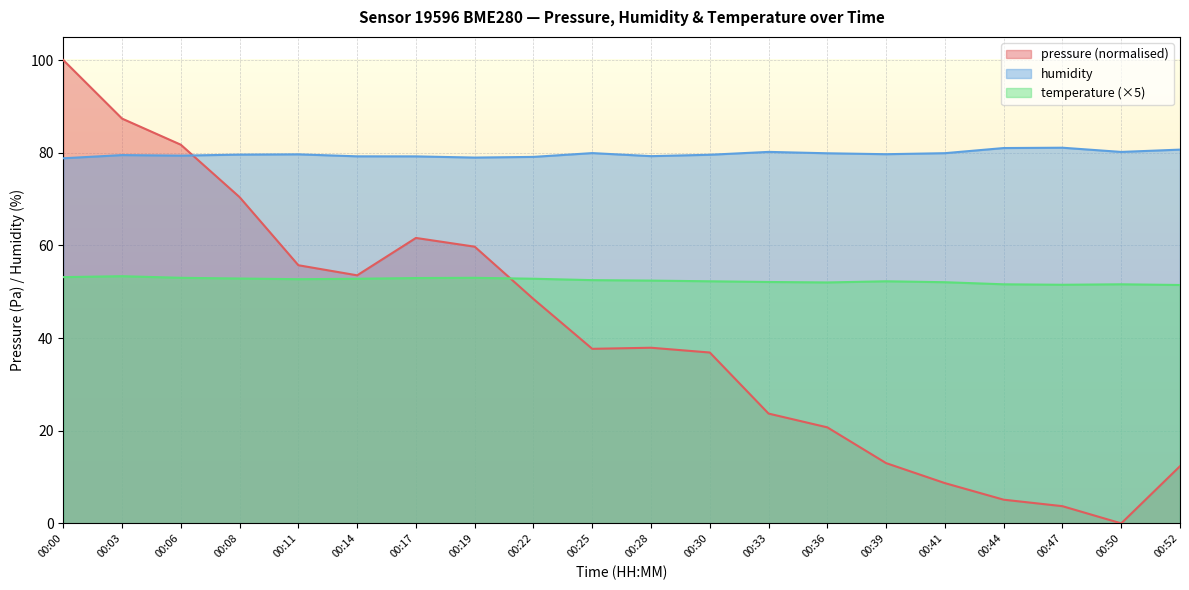

At which category is the sum across all series the highest?

00:00